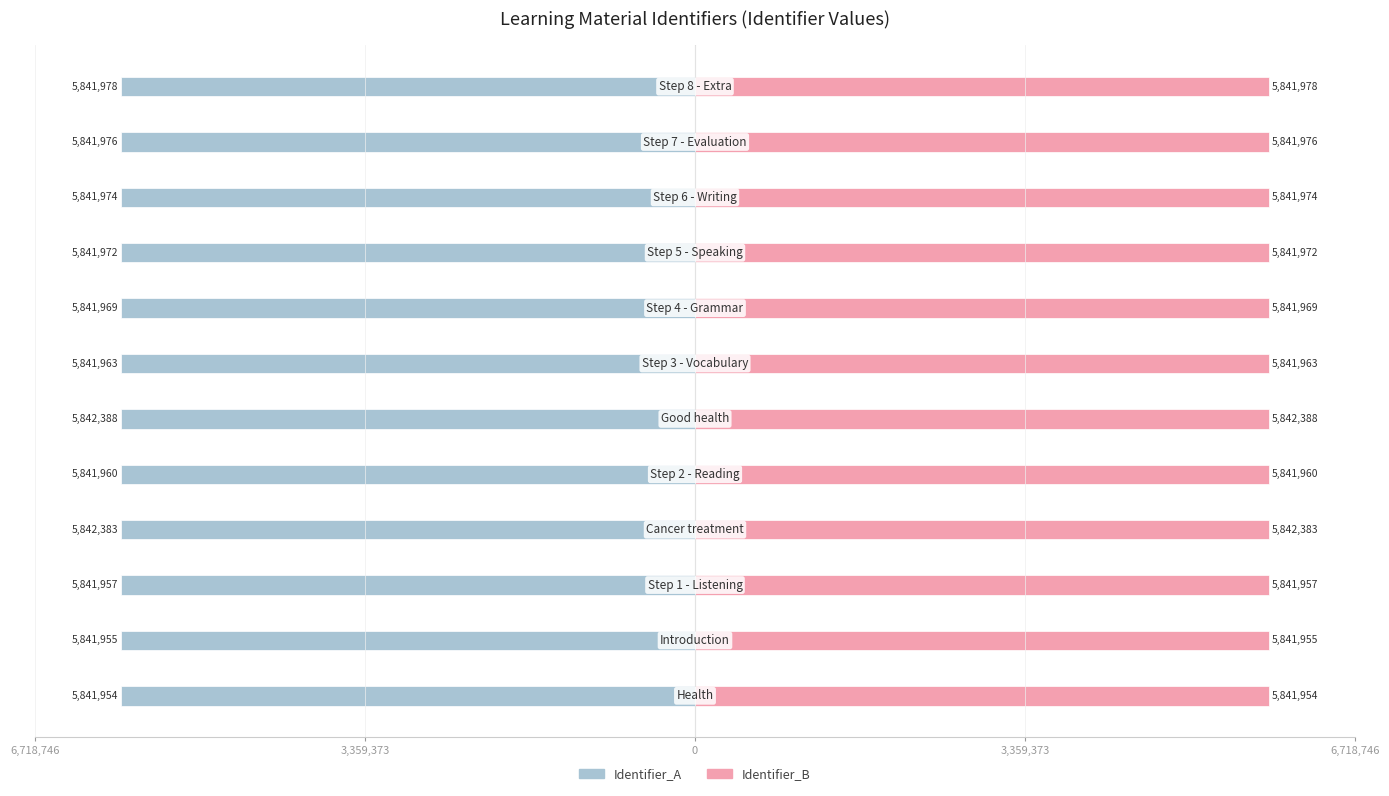

Reading left to right, list all the values displayed in this chart.

Group A: -5841954	-5841955	-5841957	-5842383	-5841960	-5842388	-5841963	-5841969	-5841972	-5841974	-5841976	-5841978
Group B: 5841954	5841955	5841957	5842383	5841960	5842388	5841963	5841969	5841972	5841974	5841976	5841978